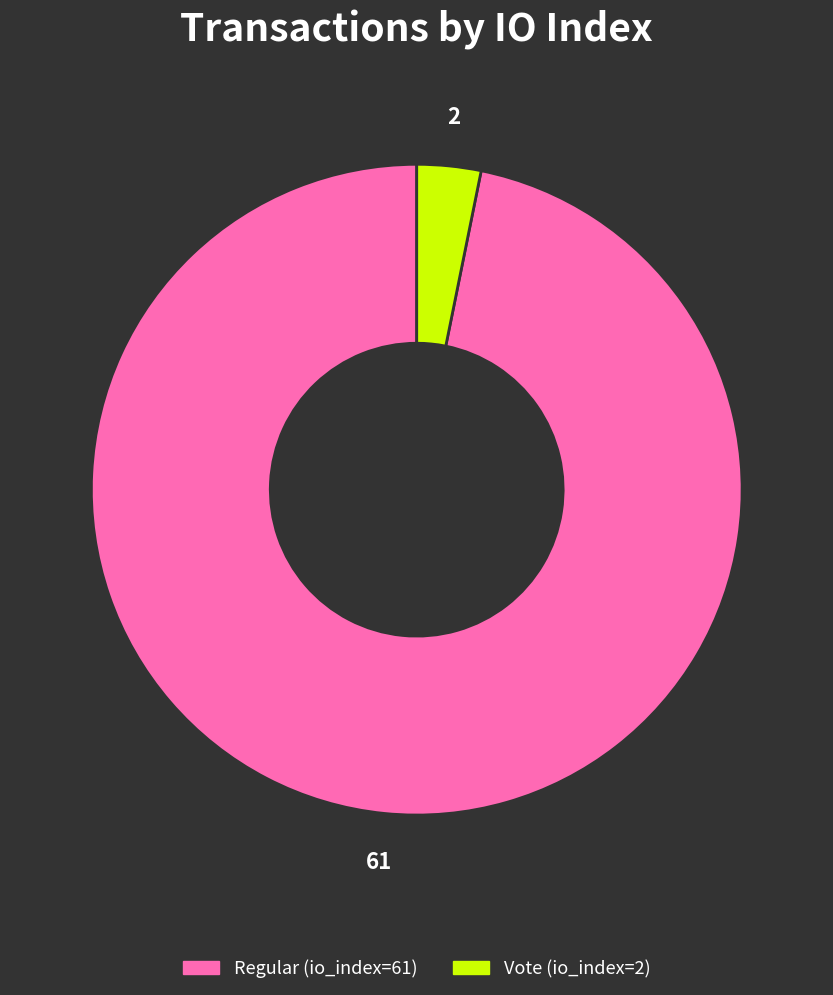

Which category accounts for the majority?

Regular (io_index=61)